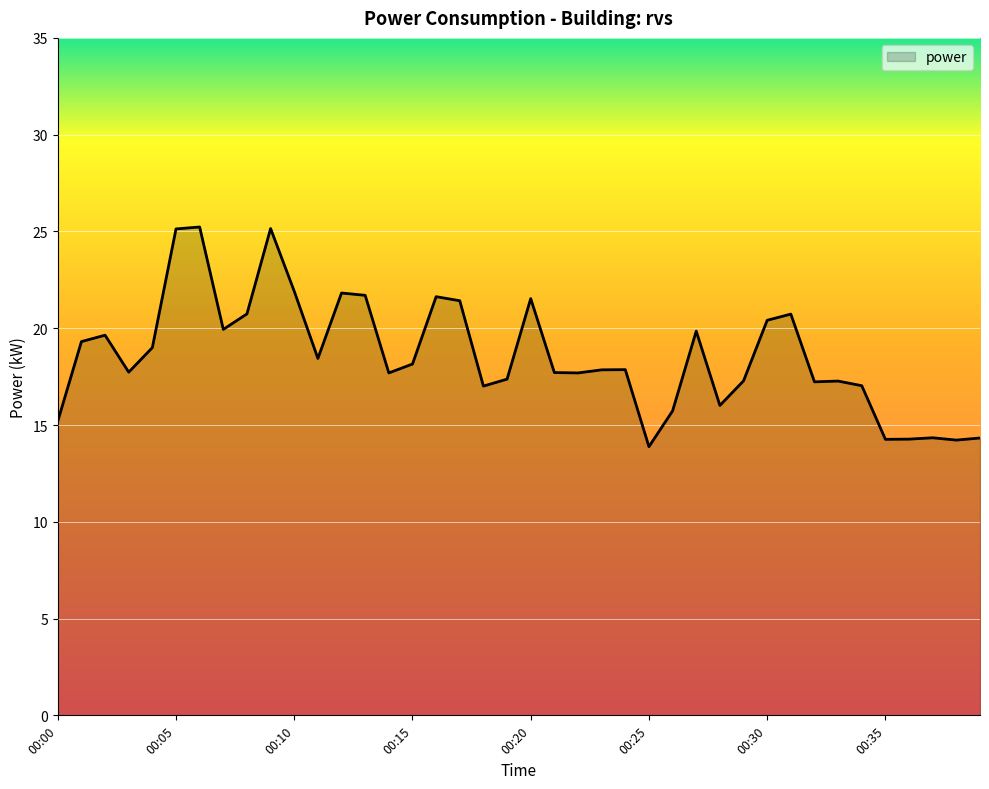

What is the greatest value displayed?

25.2